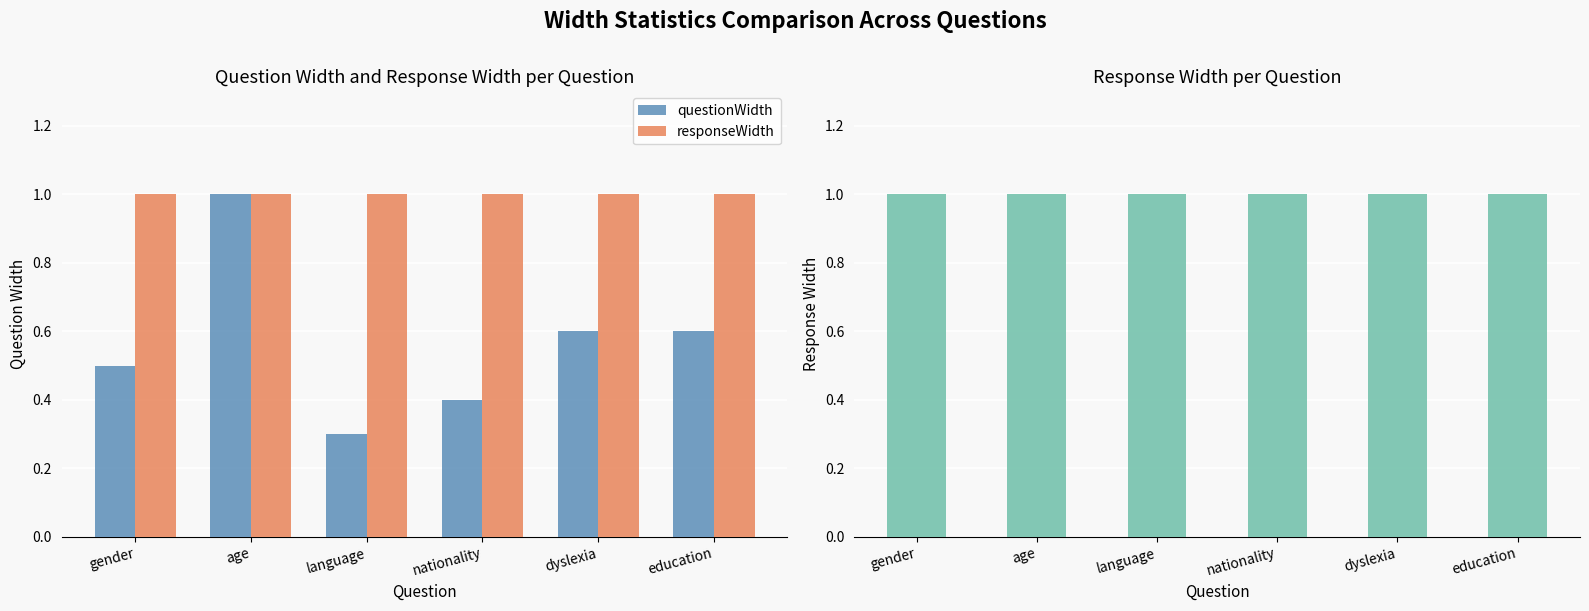

What is the maximum value shown in the chart?

1.0